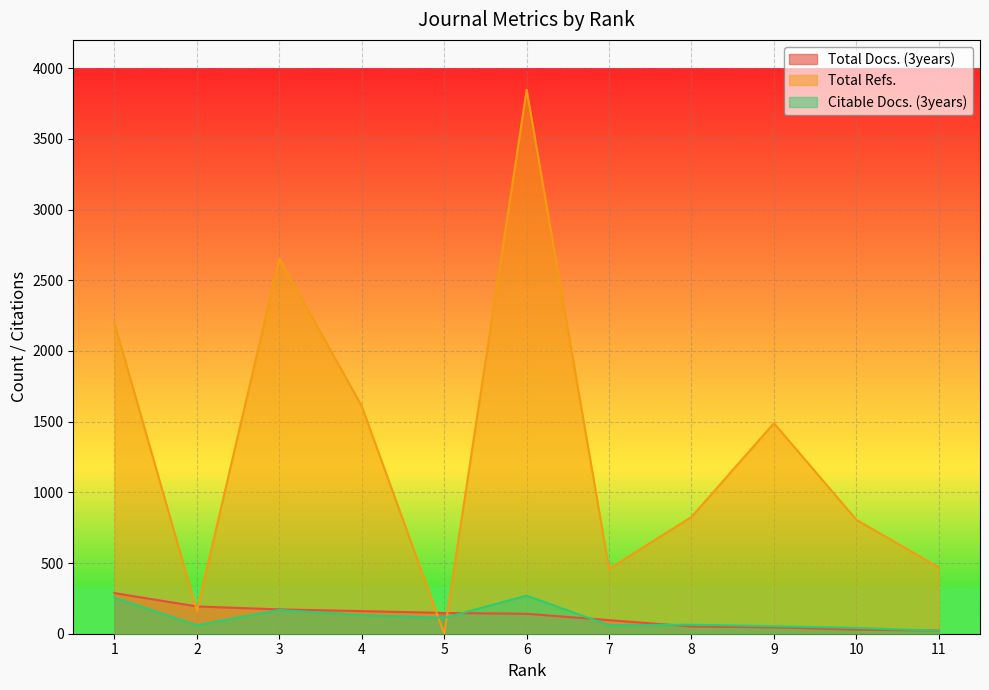

Between 7 and 8, which series saw the biggest shift?

Total Refs.